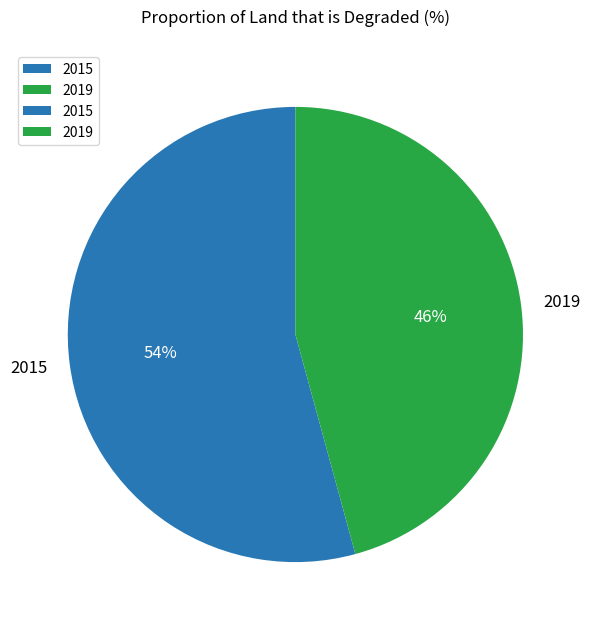

Which slice represents more than half of the pie?

2015